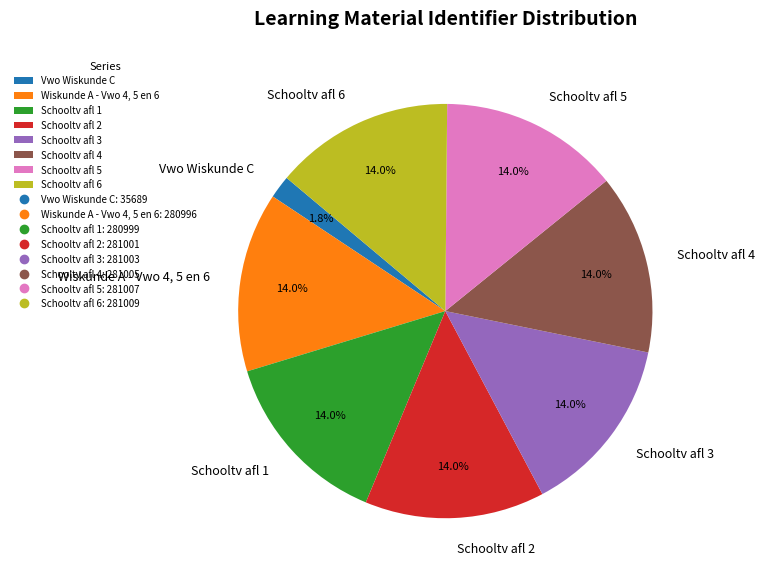

What percentage is the Vwo Wiskunde C slice, to the nearest percent?

2%